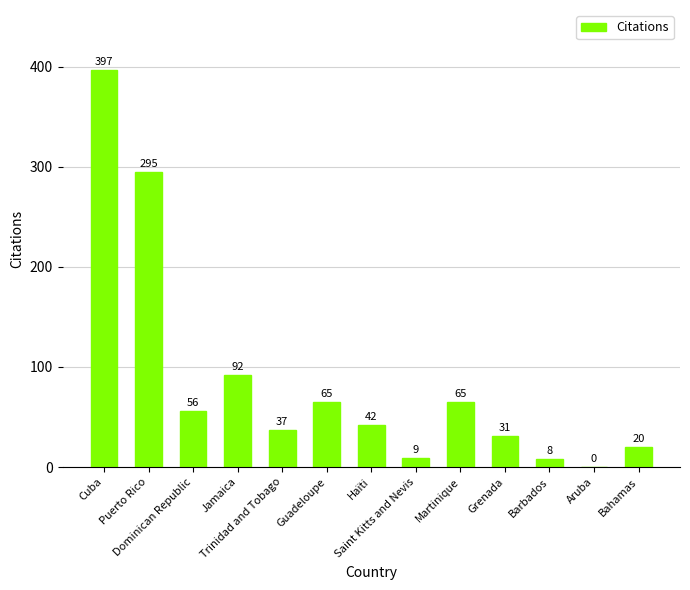

What is the average value?

86